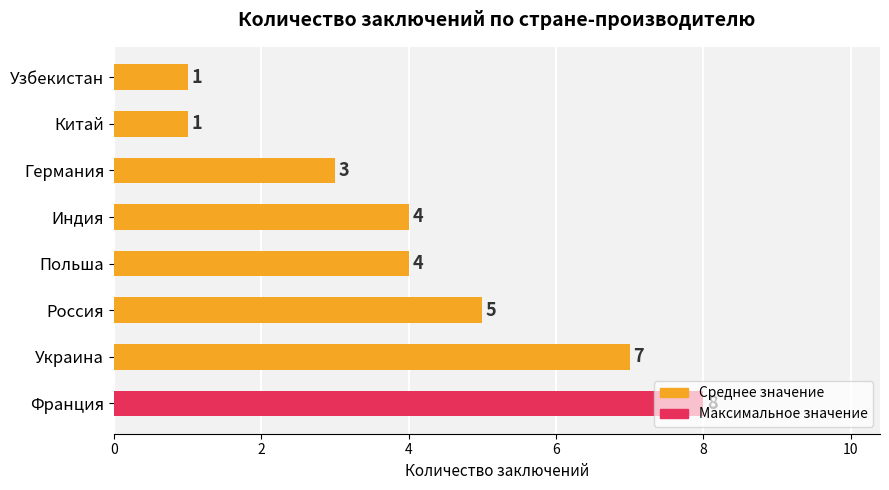

What is the approximate value at Россия?

5